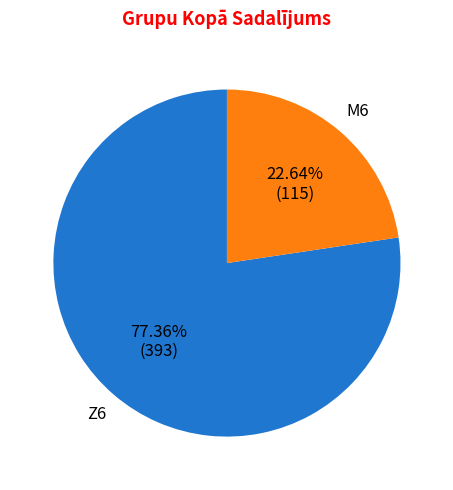

Does Z6 account for over 50% of the chart?

Yes